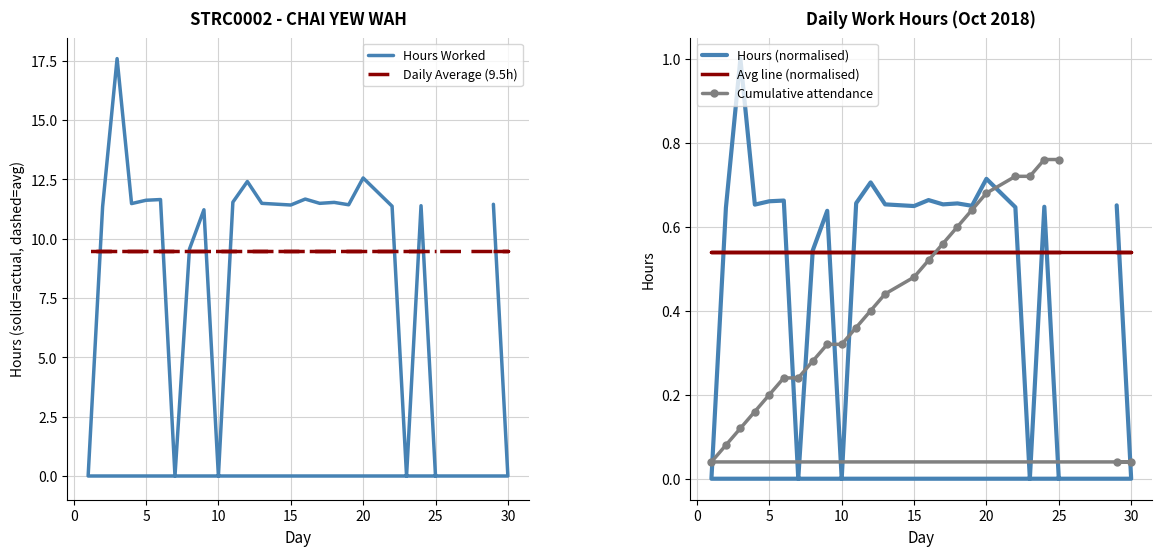

How many lines are shown in the chart?

5